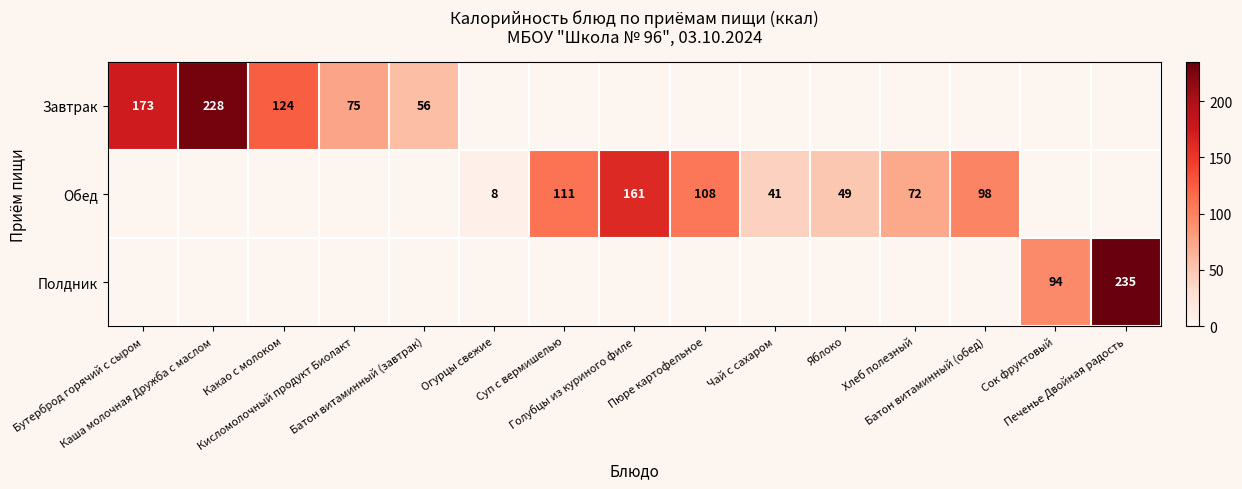

Which series changed the most between Огурцы свежие and Пюре картофельное?

Обед